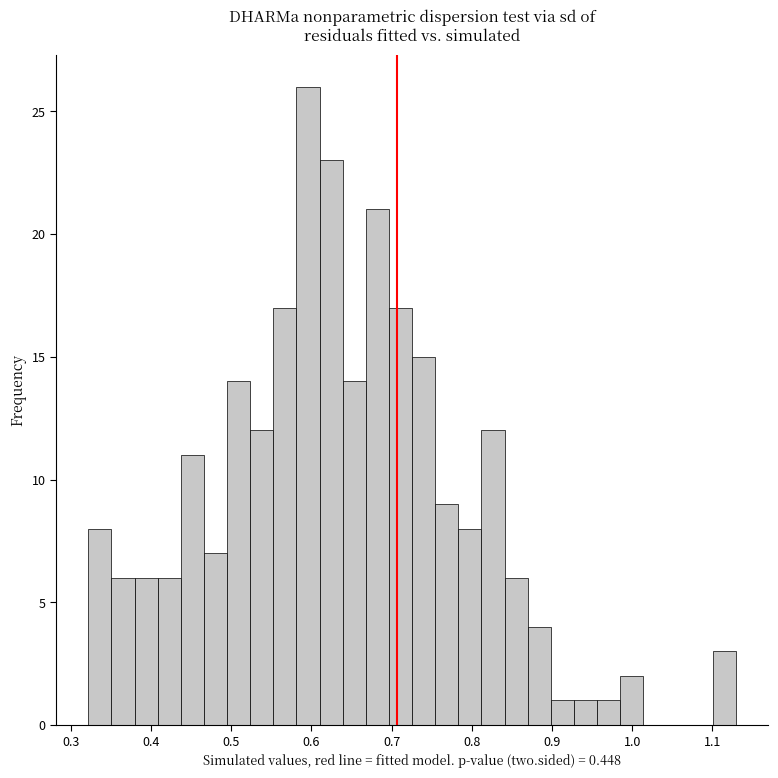

Read against the x-axis, roughly where is the centre of the tallest bar?

0.60